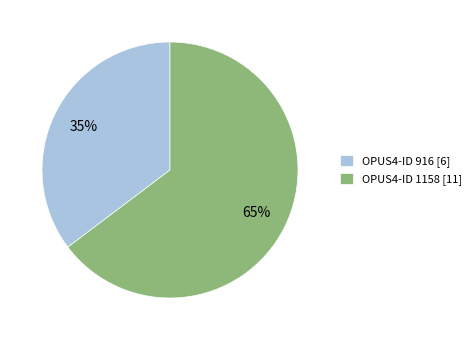

Approximately how many times larger is the value at OPUS4-ID 916 [6] compared to OPUS4-ID 1158 [11]?

0.5